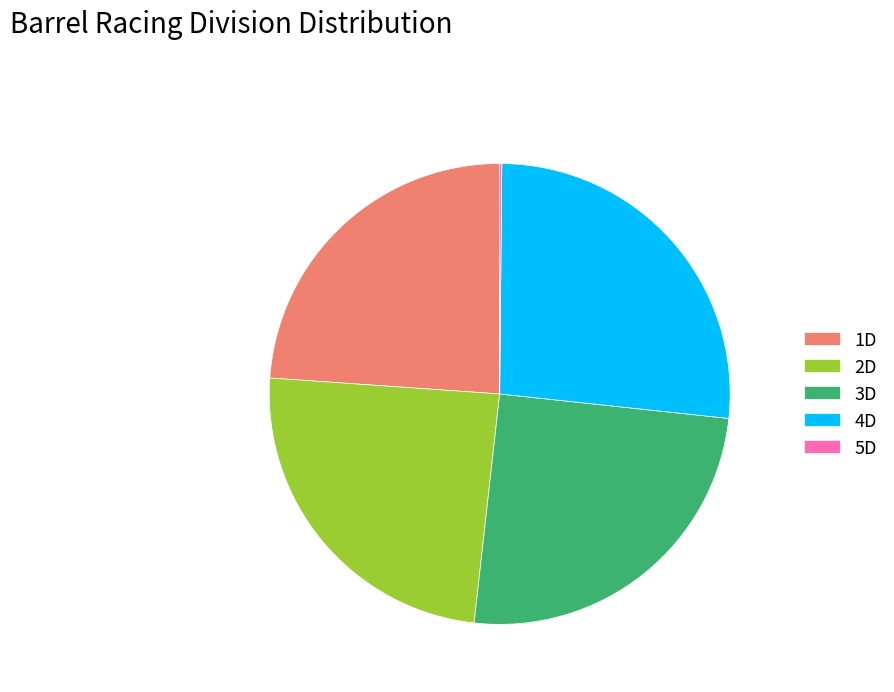

Combined, do 4D and 1D account for over 50%?

Yes